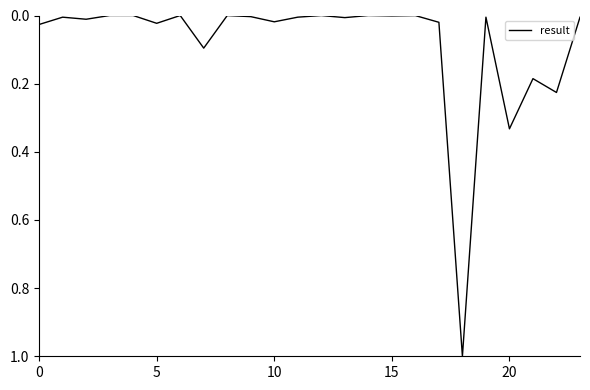

What is the average value?

0.1